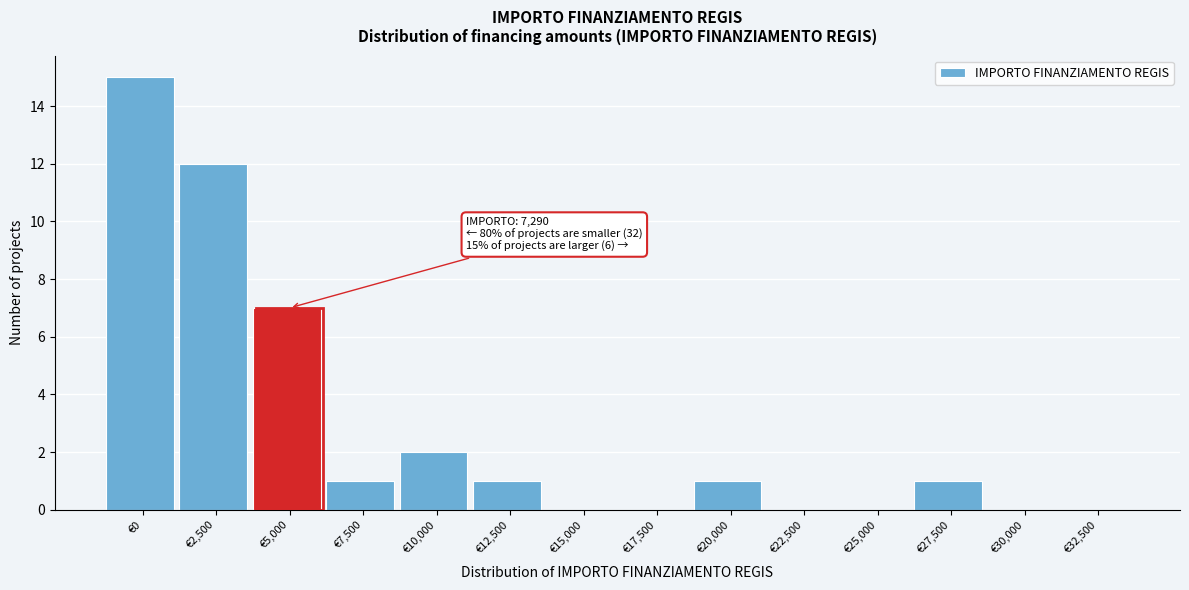

Reading right to left, list all the values displayed in this chart.

€32,500=0	€30,000=0	€27,500=1	€25,000=0	€22,500=0	€20,000=1	€17,500=0	€15,000=0	€12,500=1	€10,000=2	€7,500=1	€5,000=7	€2,500=12	€0=15